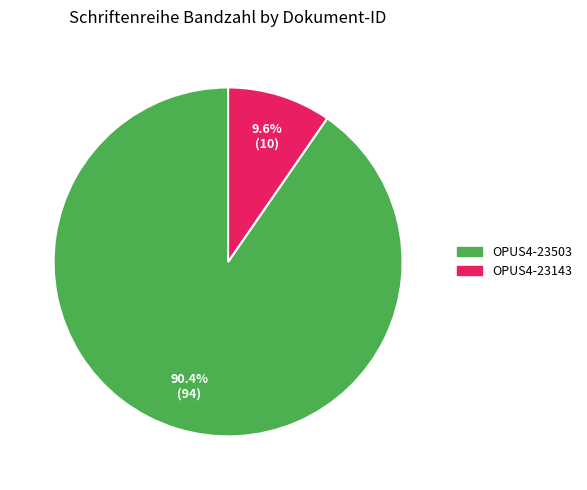

To the nearest percent, what is the average slice percentage?

50%